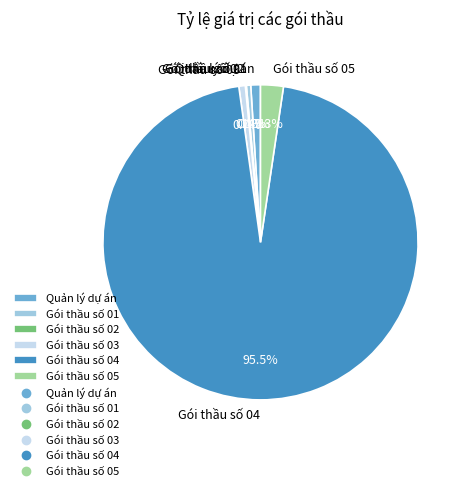

What percentage do Quản lý dự án and Gói thầu số 04 together represent?

96.5%